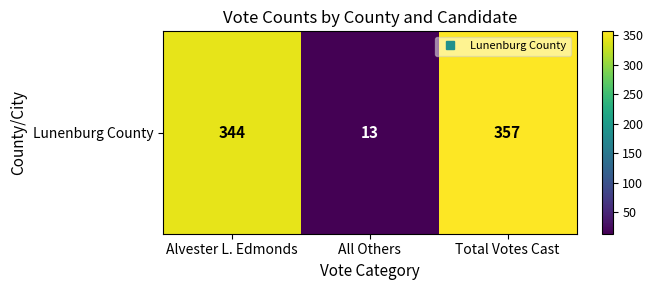

Which category has the highest value across all series?

Total Votes Cast